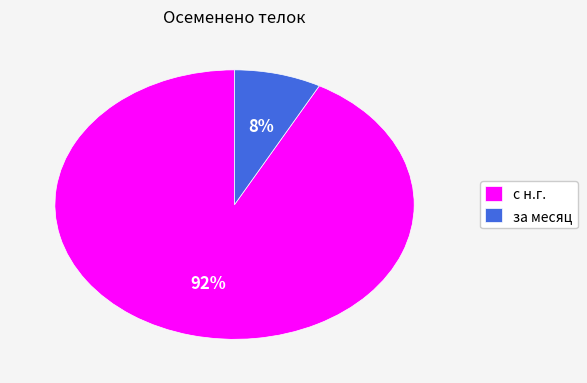

Is с н.г. the majority of the pie?

Yes